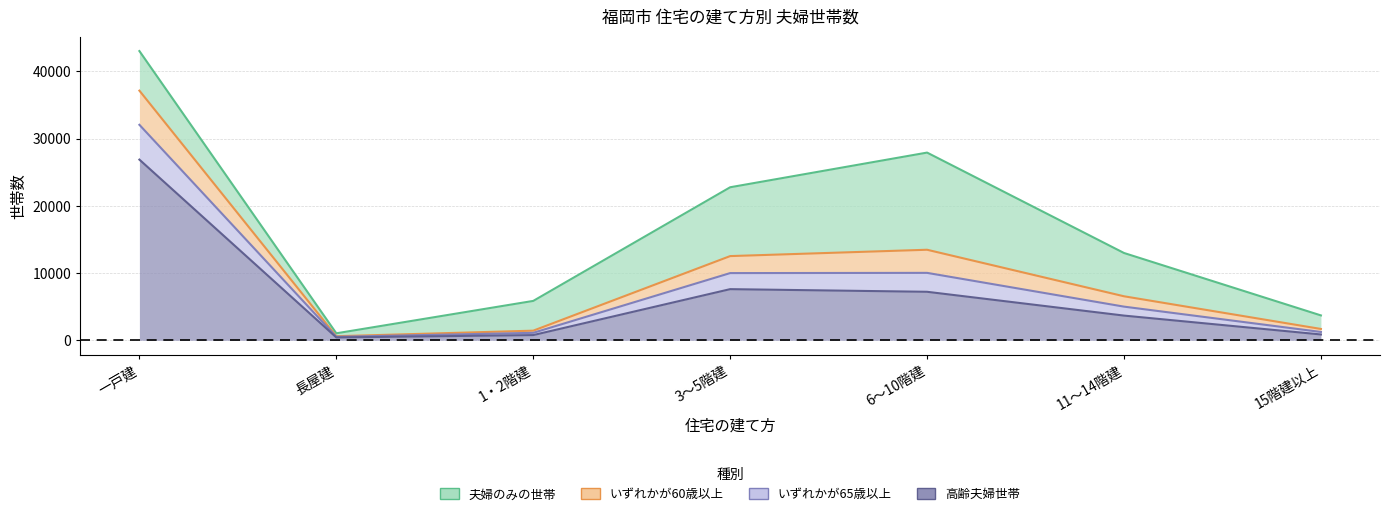

Read the 夫婦のみの世帯 value at 長屋建, to the nearest 100.

1000